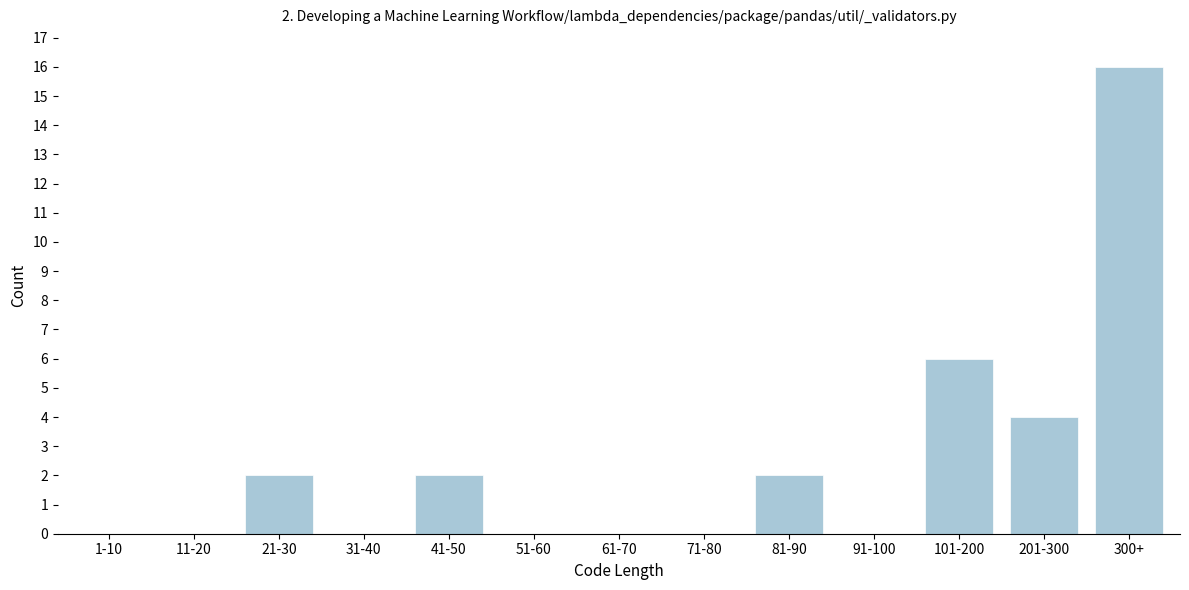

Reading left to right, list all the values displayed in this chart.

1-10=0	11-20=0	21-30=2	31-40=0	41-50=2	51-60=0	61-70=0	71-80=0	81-90=2	91-100=0	101-200=6	201-300=4	300+=16